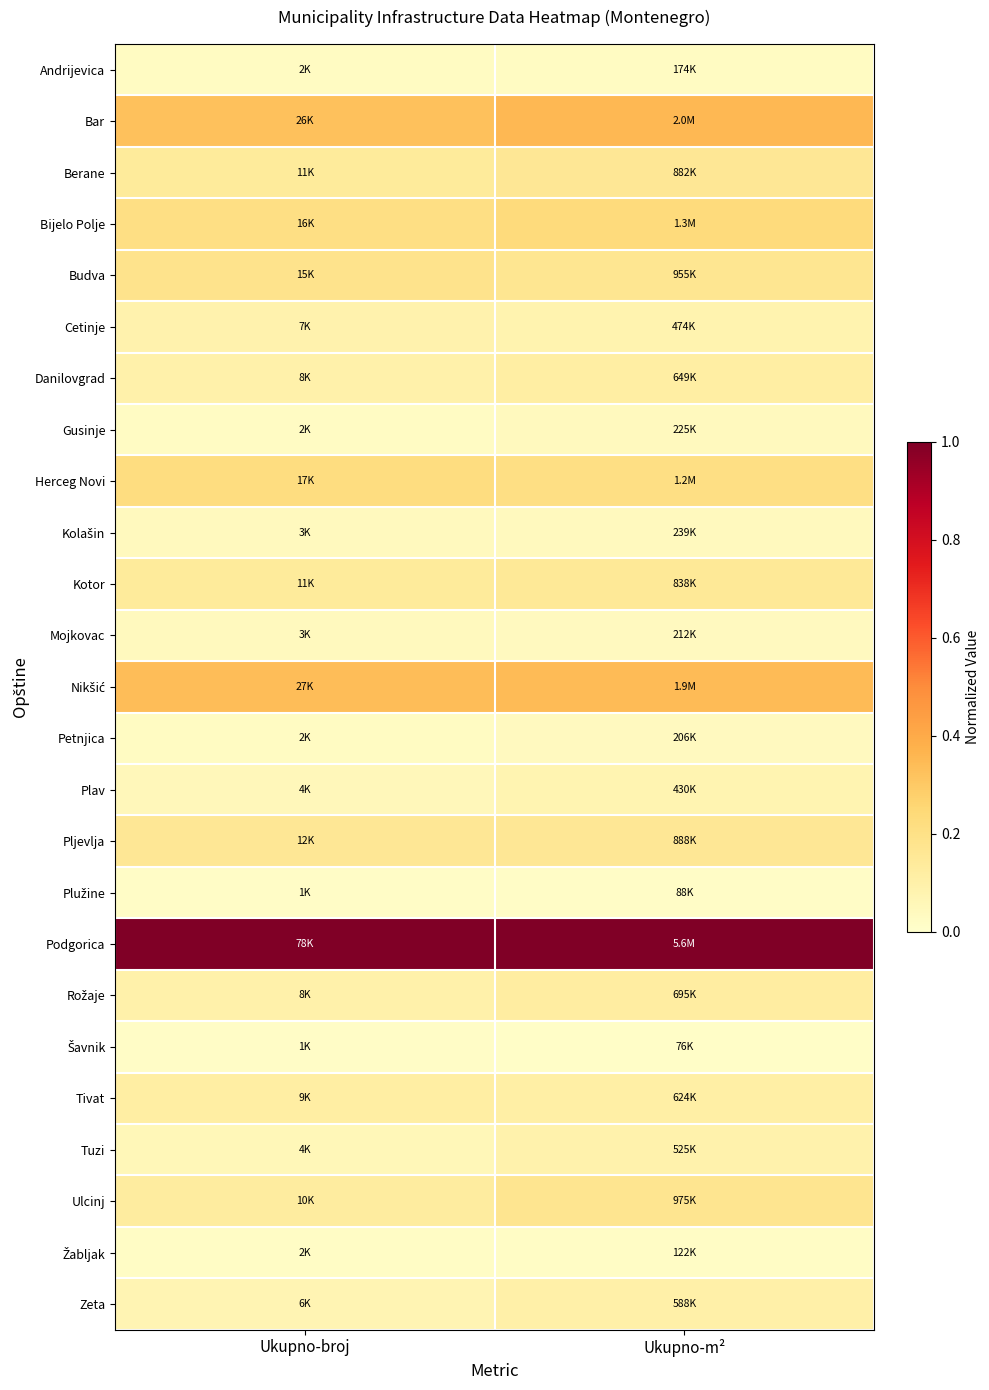

How many distinct data groups are displayed?

25